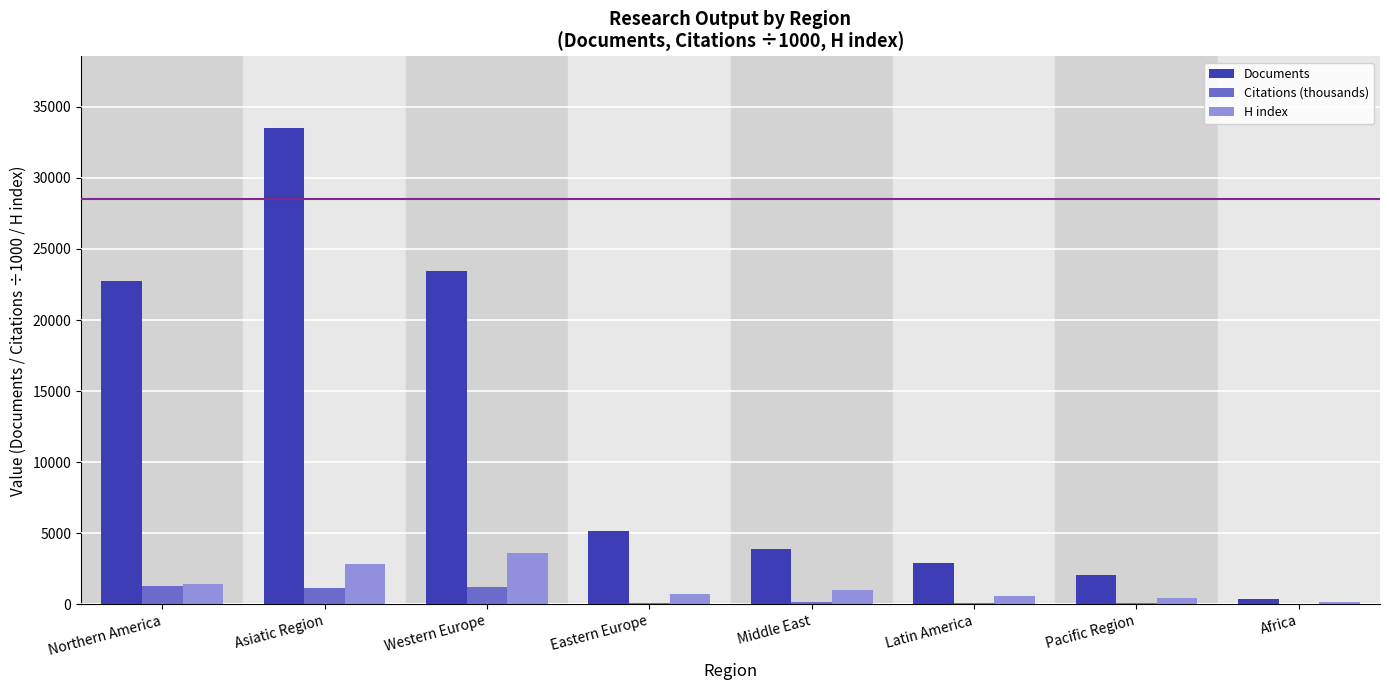

What are all the series names shown in the legend?

Documents, Citations (thousands), H index